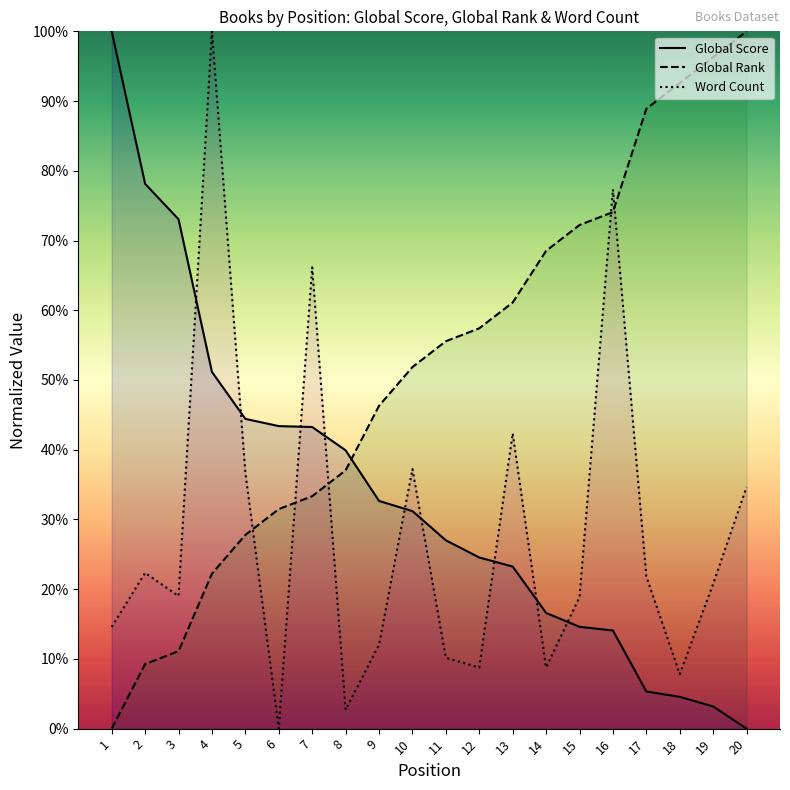

Rank the series by their maximum value, from lowest to highest.

Global Score, Global Rank, Word Count